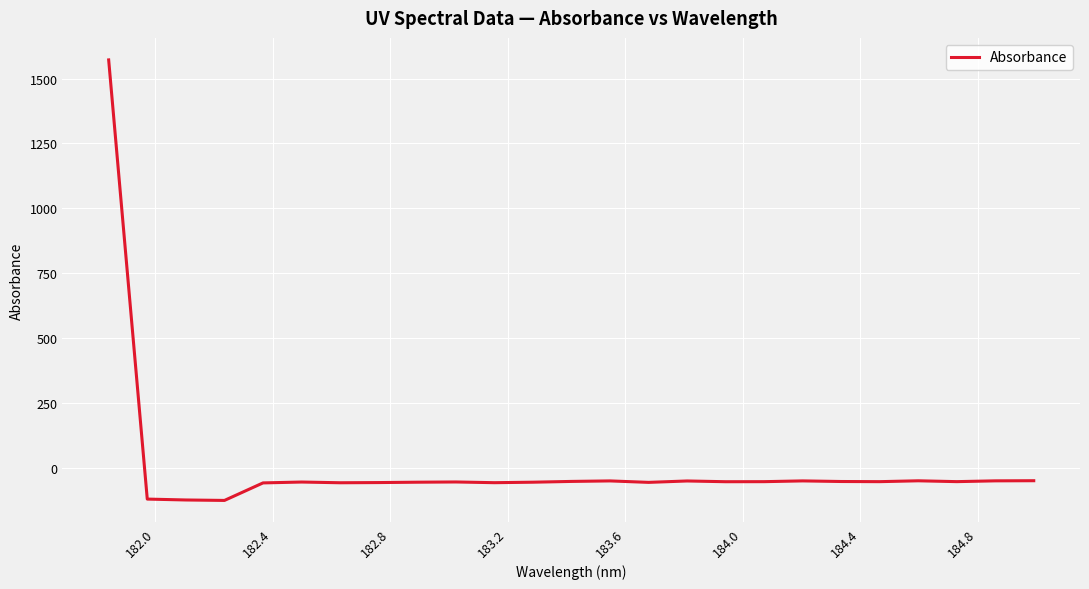

What is the minimum value shown in the chart?

-123.7